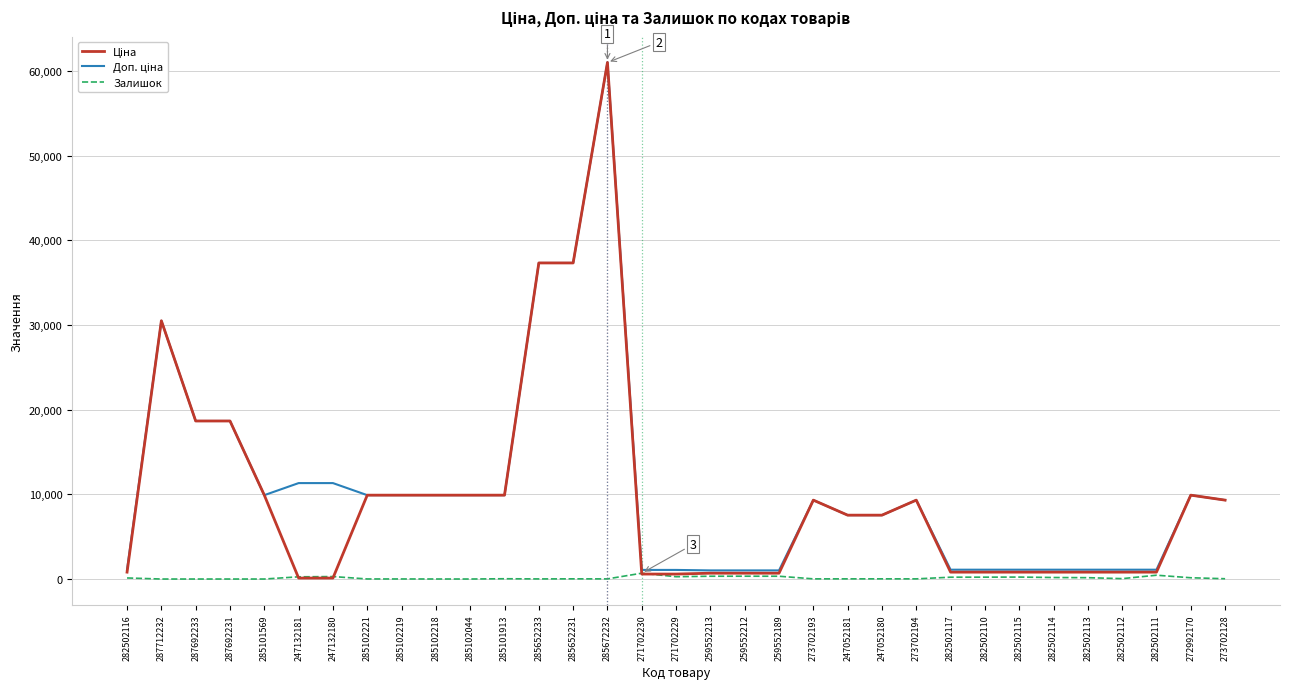

What is the greatest value displayed?

61024.7